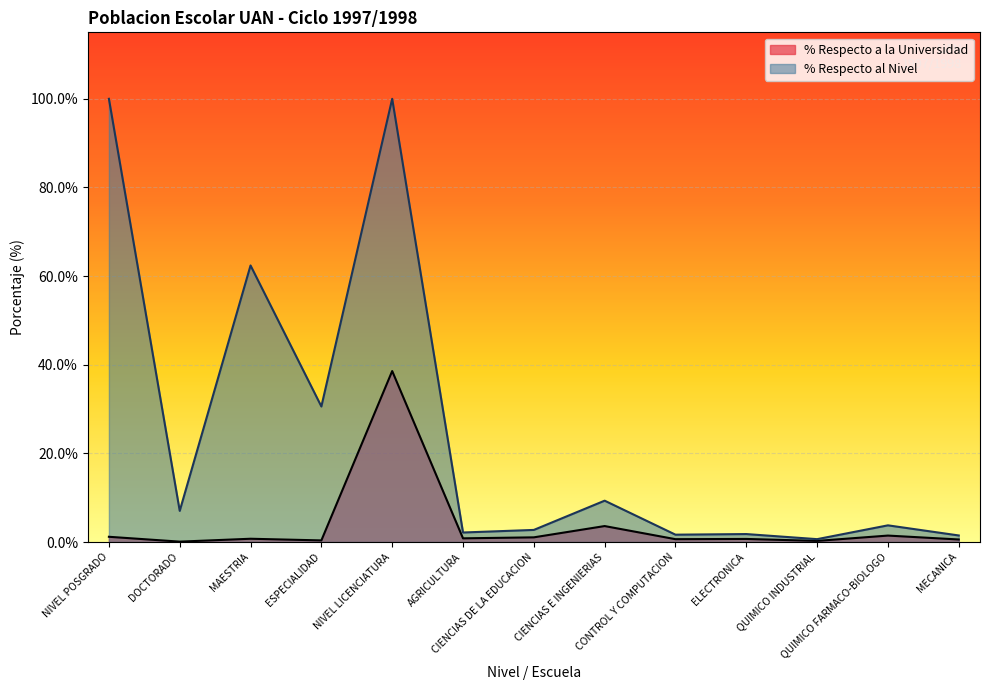

What is the highest value of the % Respecto a la Universidad series?

38.6